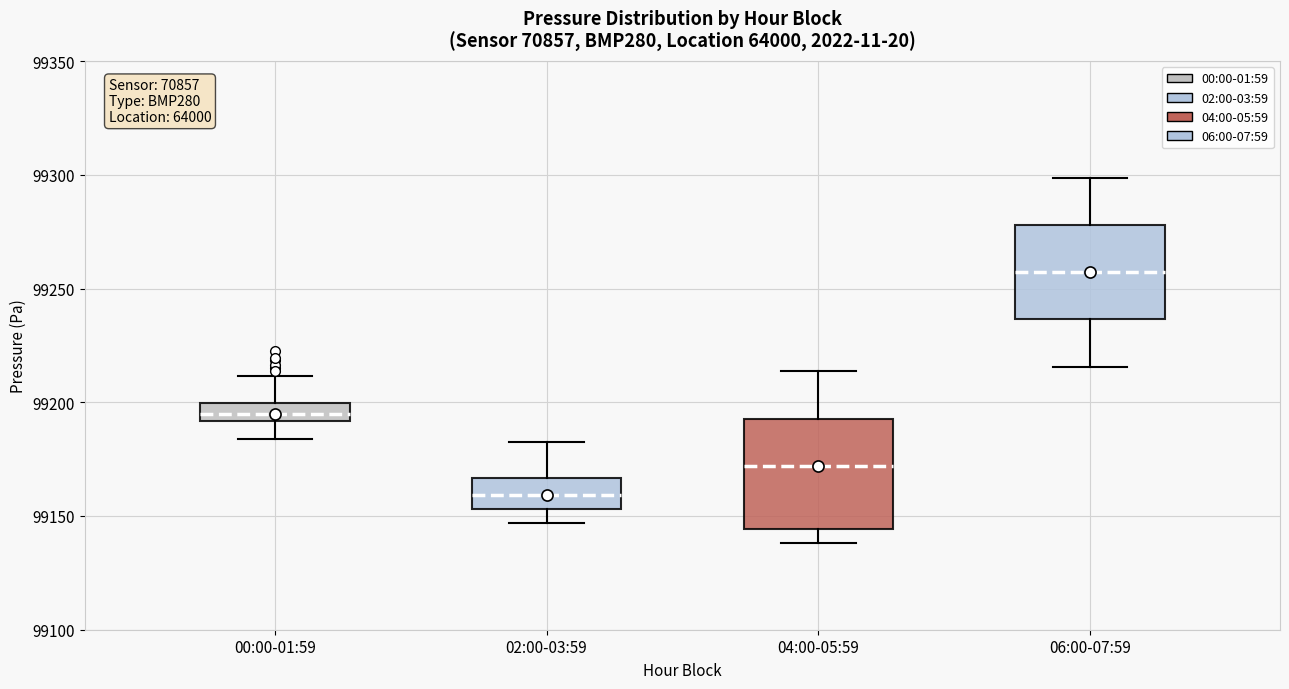

Which box has the lowest median line?

02:00-03:59